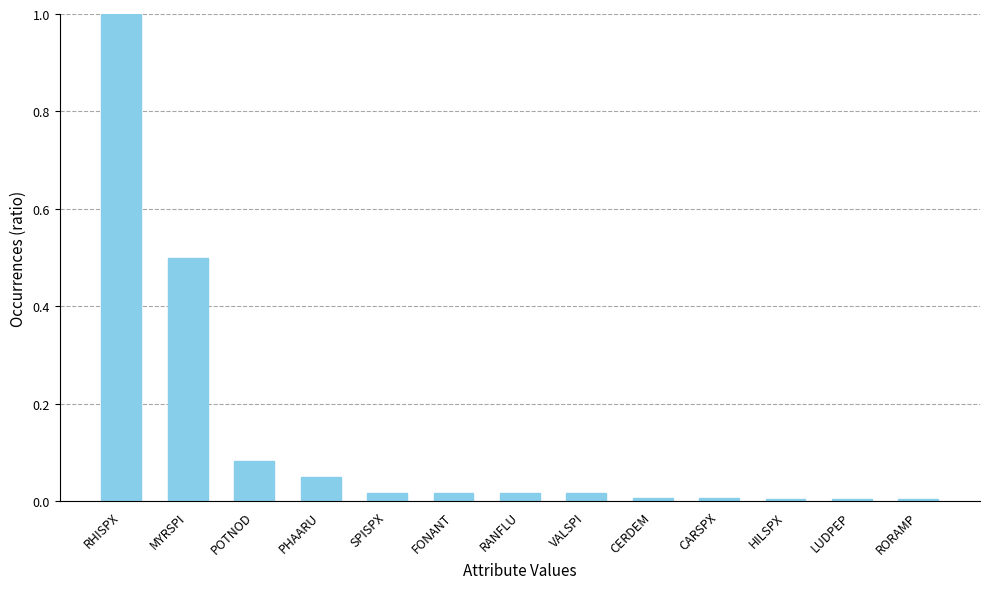

The value at RANFLU is 0.0. True or false?

True